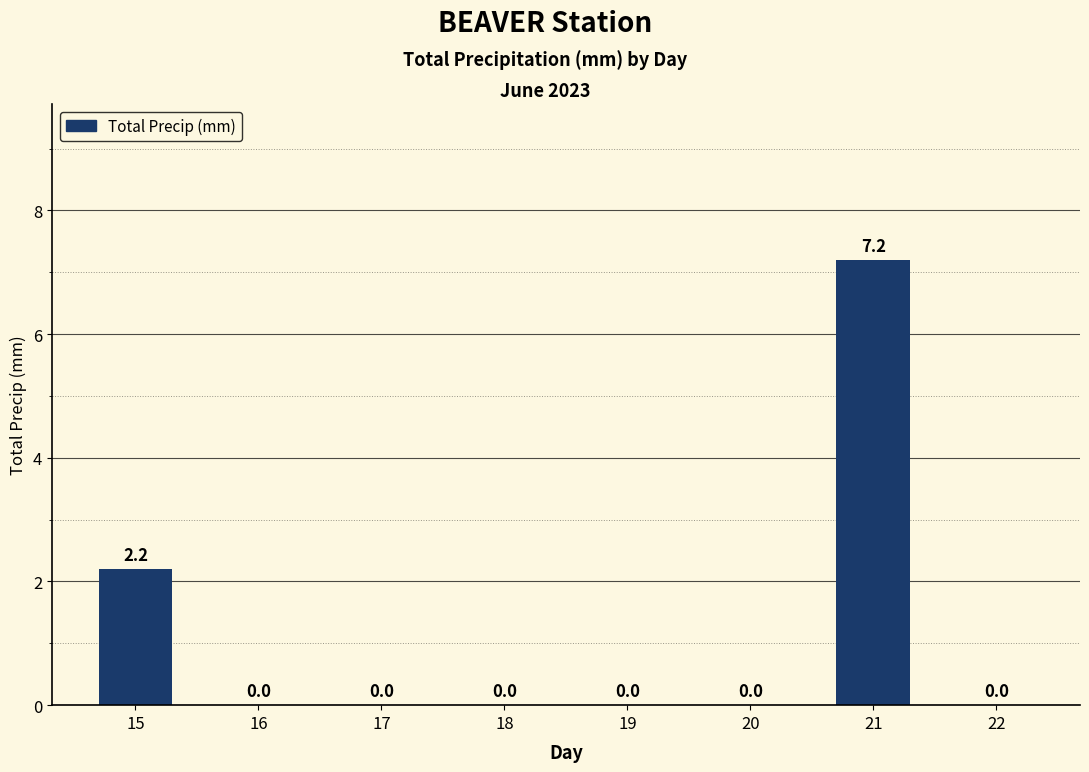

Are the bars horizontal?

No